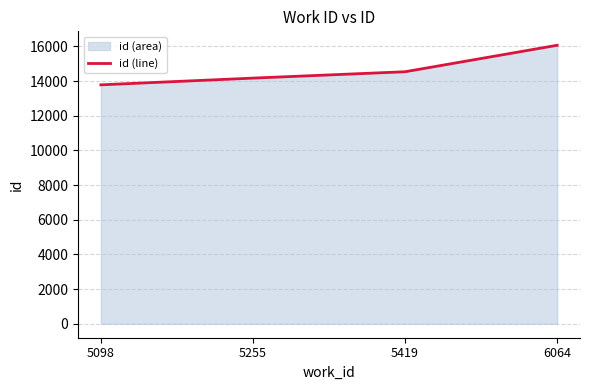

At which category does the chart reach its peak across all series?

6064